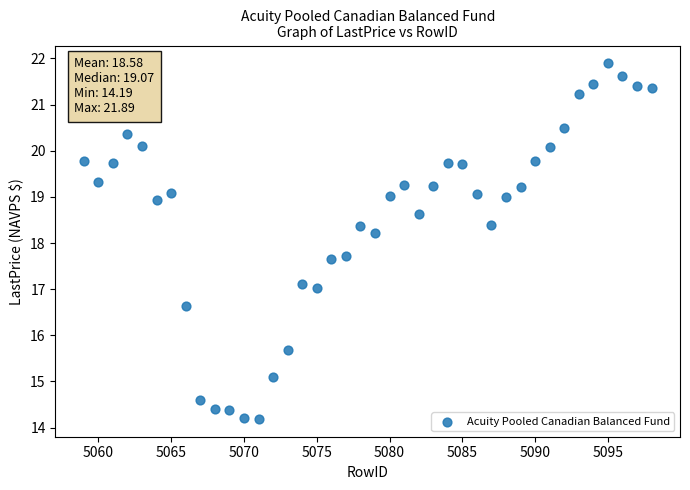

What is the range of Y values (max minus min)?

7.7